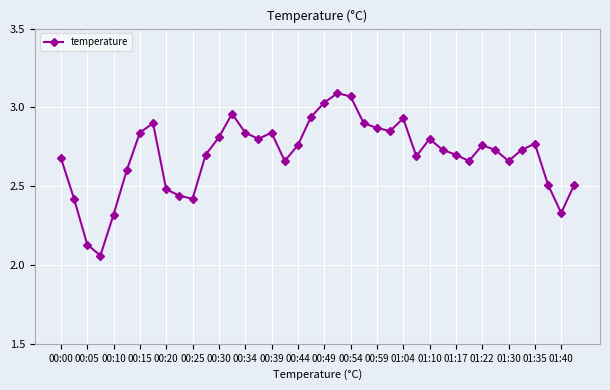

What is the sum of all values?

107.9